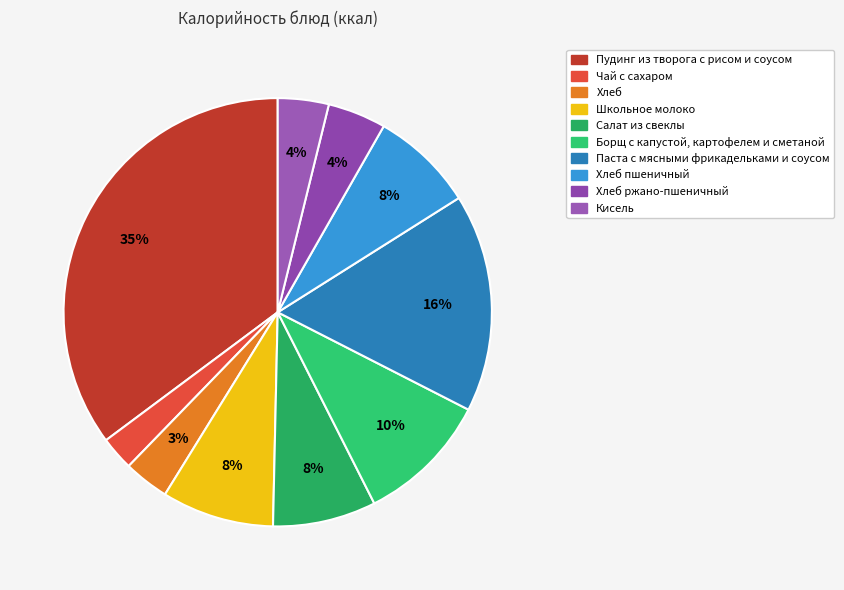

To the nearest percent, what is the average slice percentage?

10%